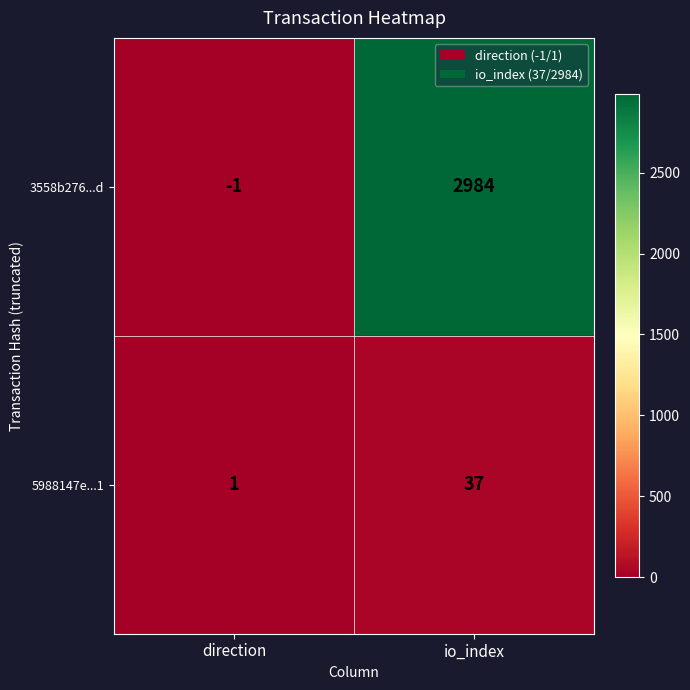

What is the difference between the maximum and minimum values in the 3558b276...d series?

2985